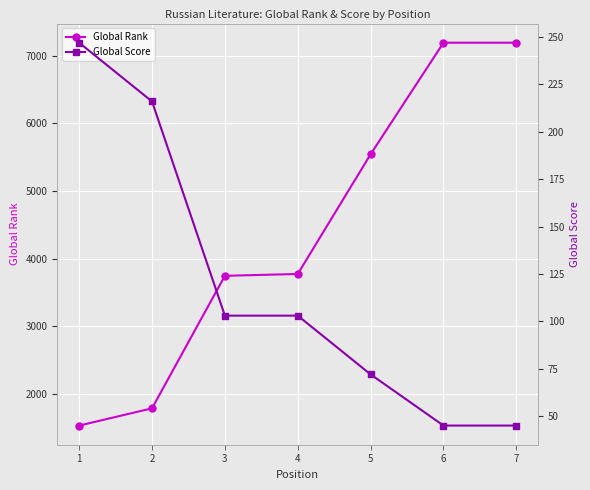

Which label corresponds to the smallest value in the chart?

6